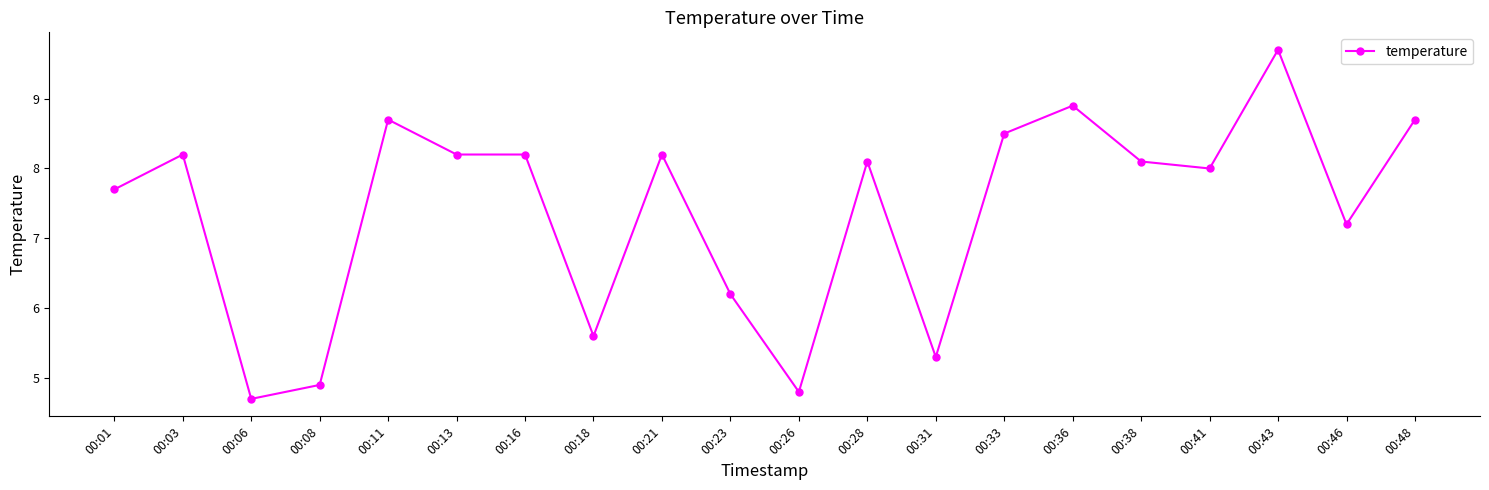

What is the change in value from 00:33 to 00:36?

+0.4